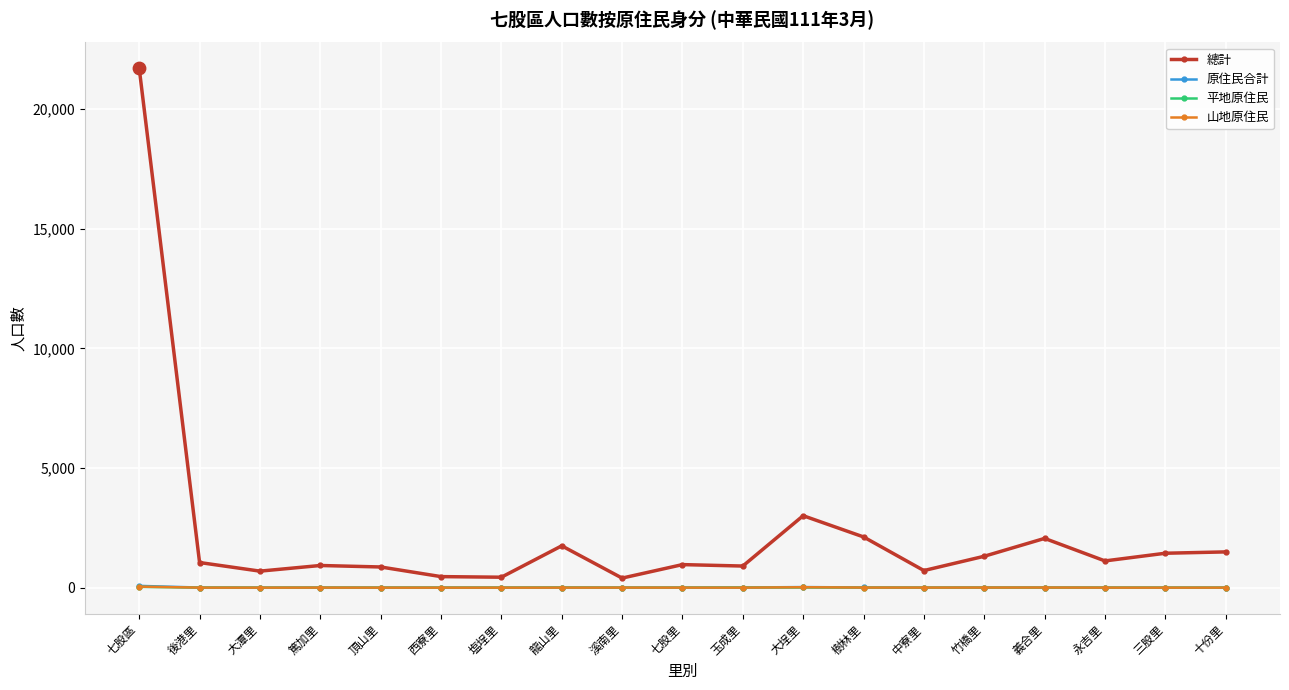

What is the total value across all series at 中寮里?

720